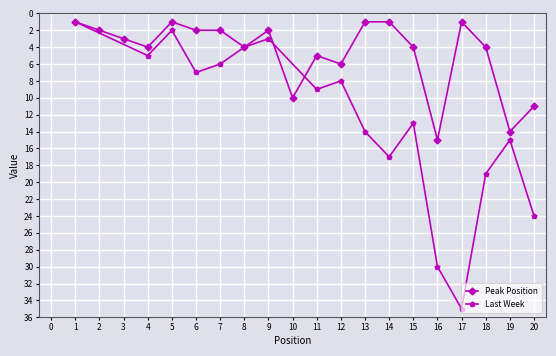

What is the maximum value shown in the chart?

15